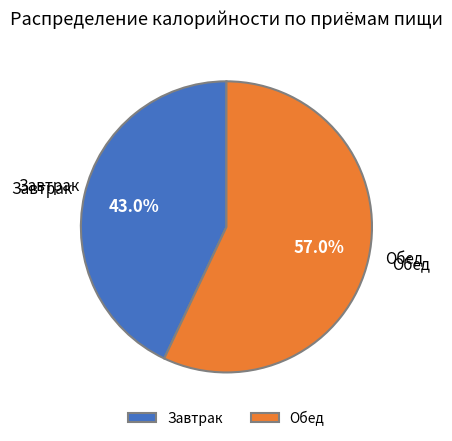

To the nearest percent, what is the combined percentage of Завтрак and Обед?

100%